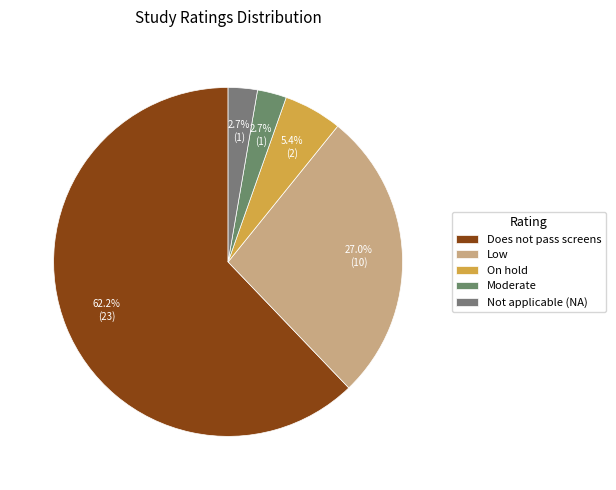

How many segments does this pie chart have?

5